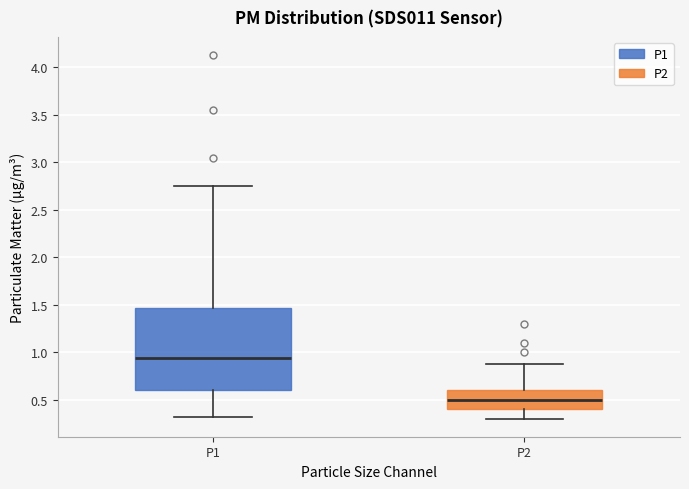

Reading left to right, read every box against the y-axis: the position of its median line, the range the box covers, and the ends of its whiskers. The values are not printed on the chart, so give them approximately, as read against the axis.

P1: median 0.95, box 0.60 to 1.45, whiskers 0.30 to 2.75
P2: median 0.50, box 0.40 to 0.60, whiskers 0.30 to 0.90